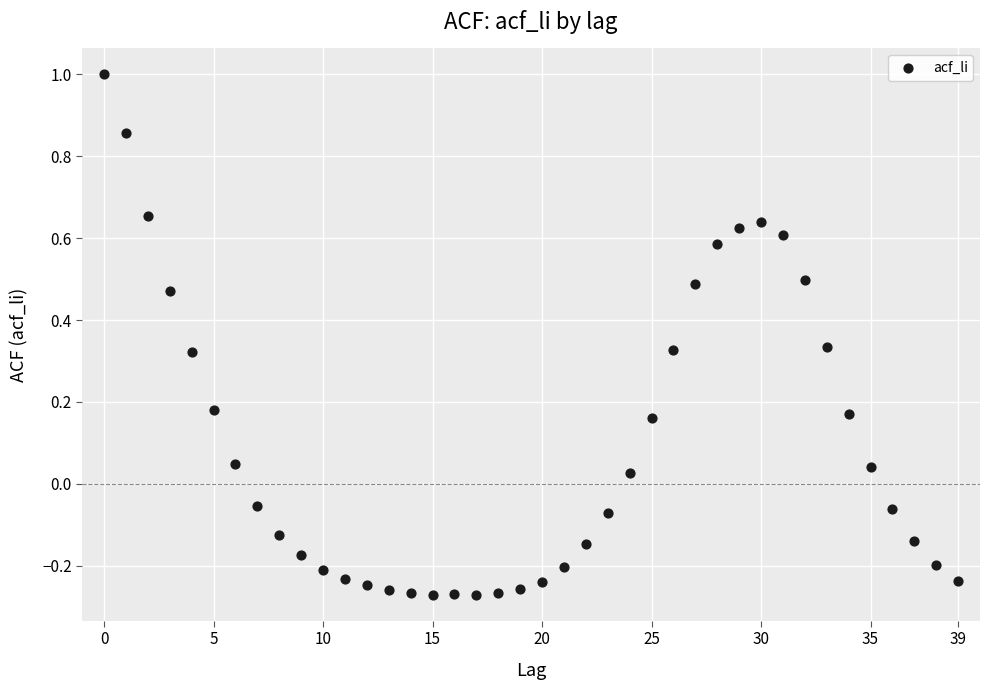

What is the range of Y values (max minus min)?

1.3